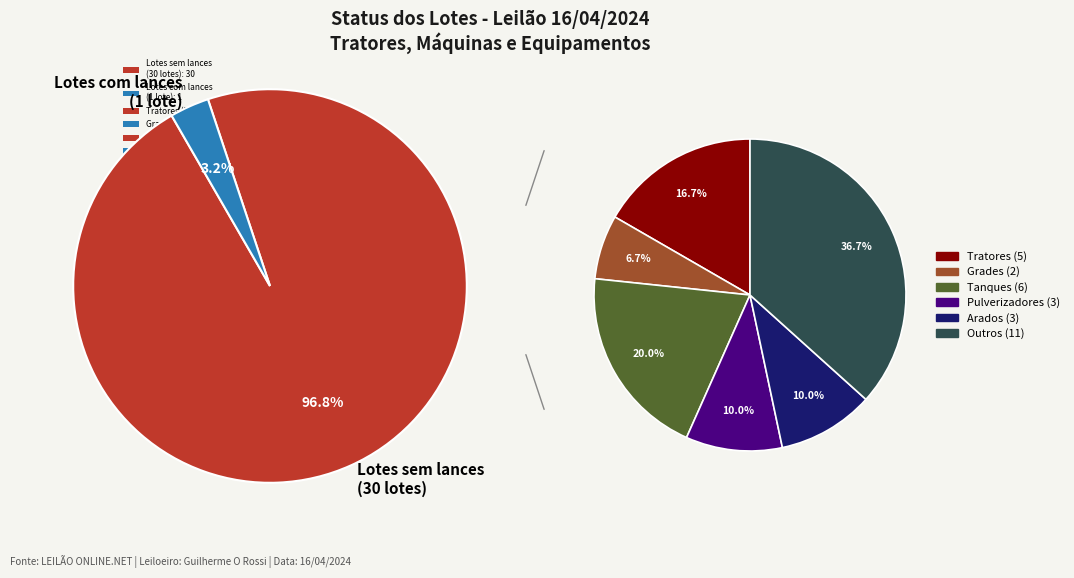

How much of the chart is everything except 16?

100.0%